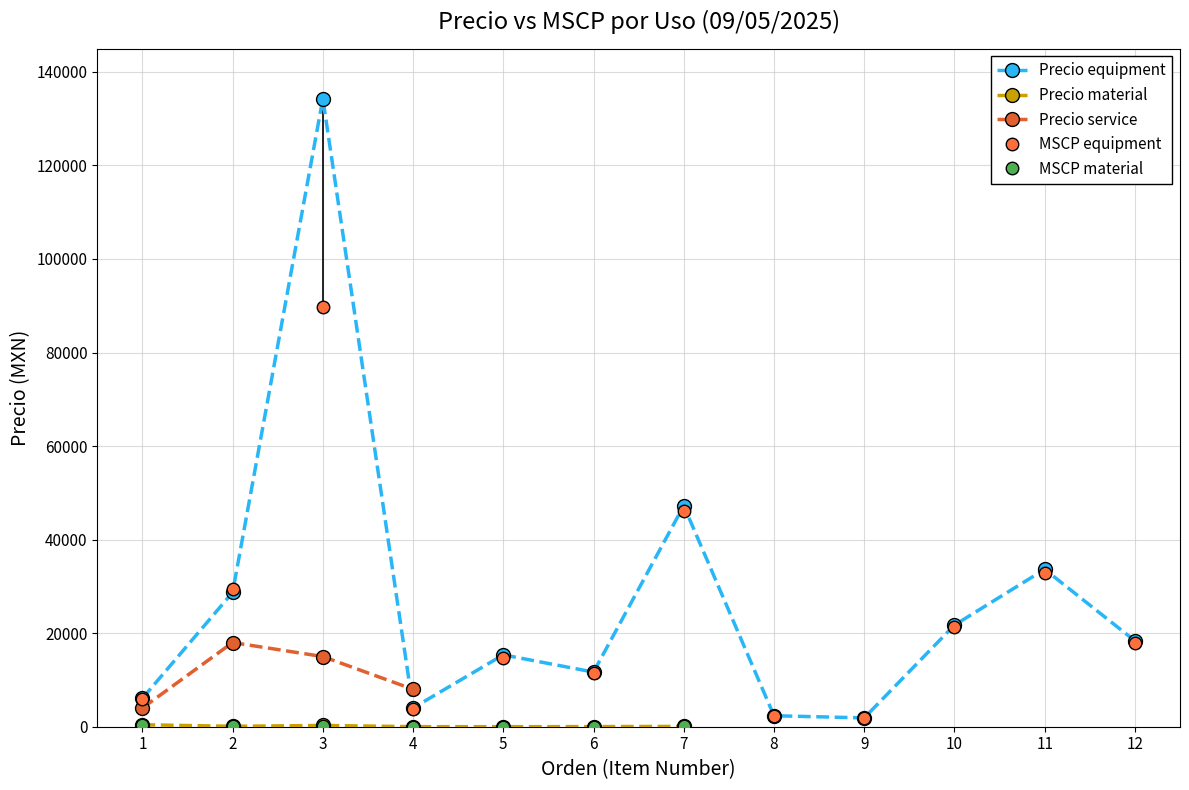

What is the value of the Precio equipment point at the 1st from the left?

6057.0